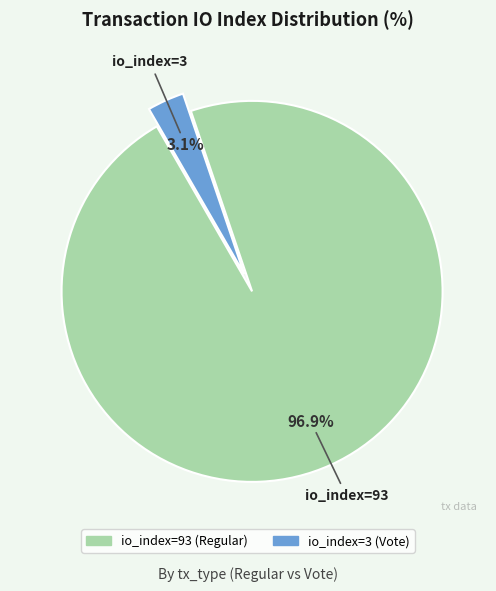

To the nearest percent, what is the combined percentage of io_index=93 (Regular) and io_index=3 (Vote)?

100%